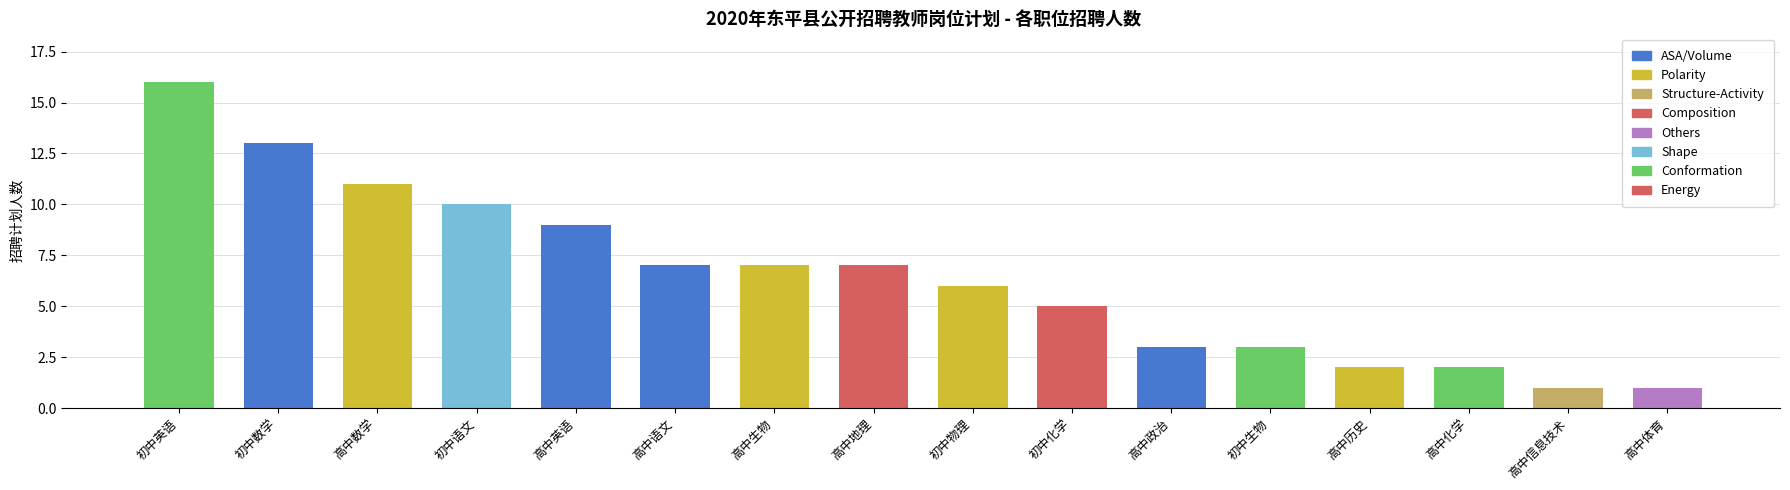

What is the difference between the maximum and minimum values?

15